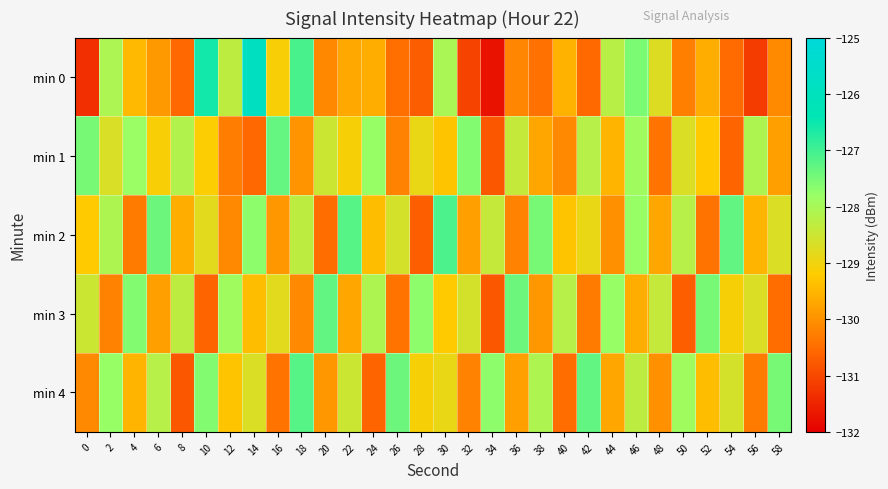

How many series are shown in this chart?

5